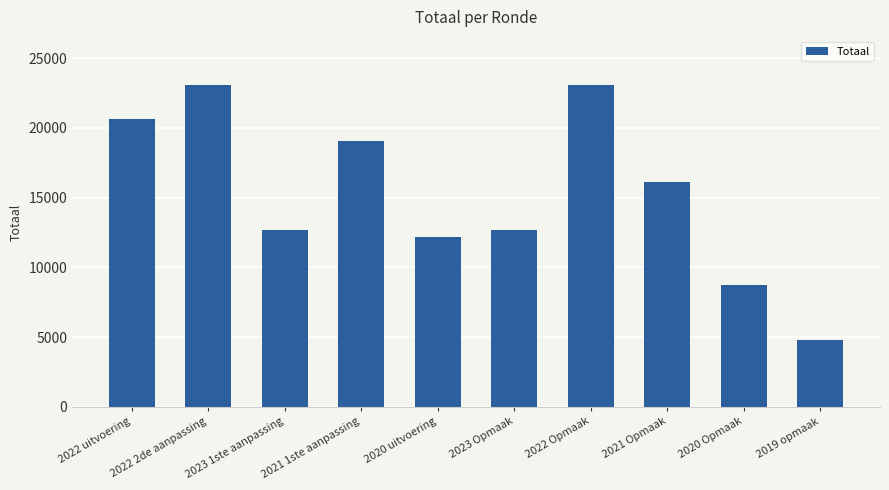

True or false: the data shows 8707 at 2020 Opmaak.

True